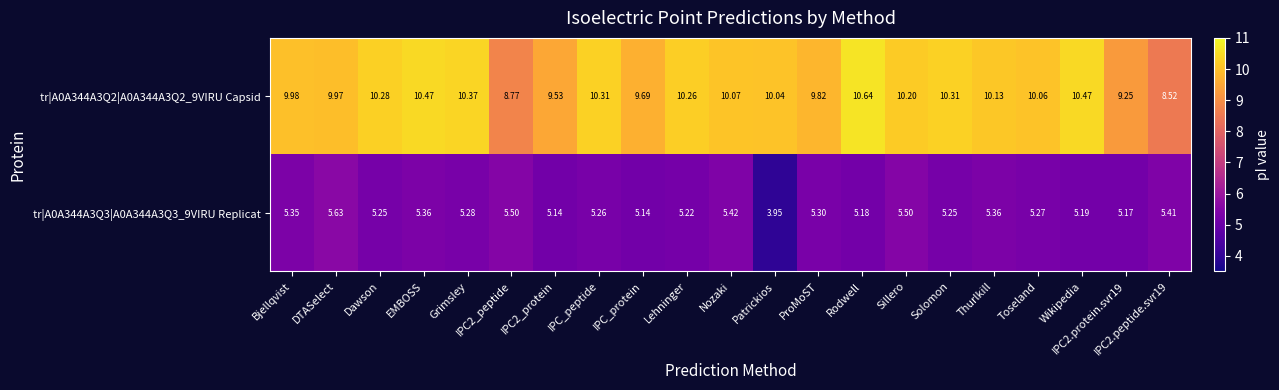

Count the number of data series in this chart.

2